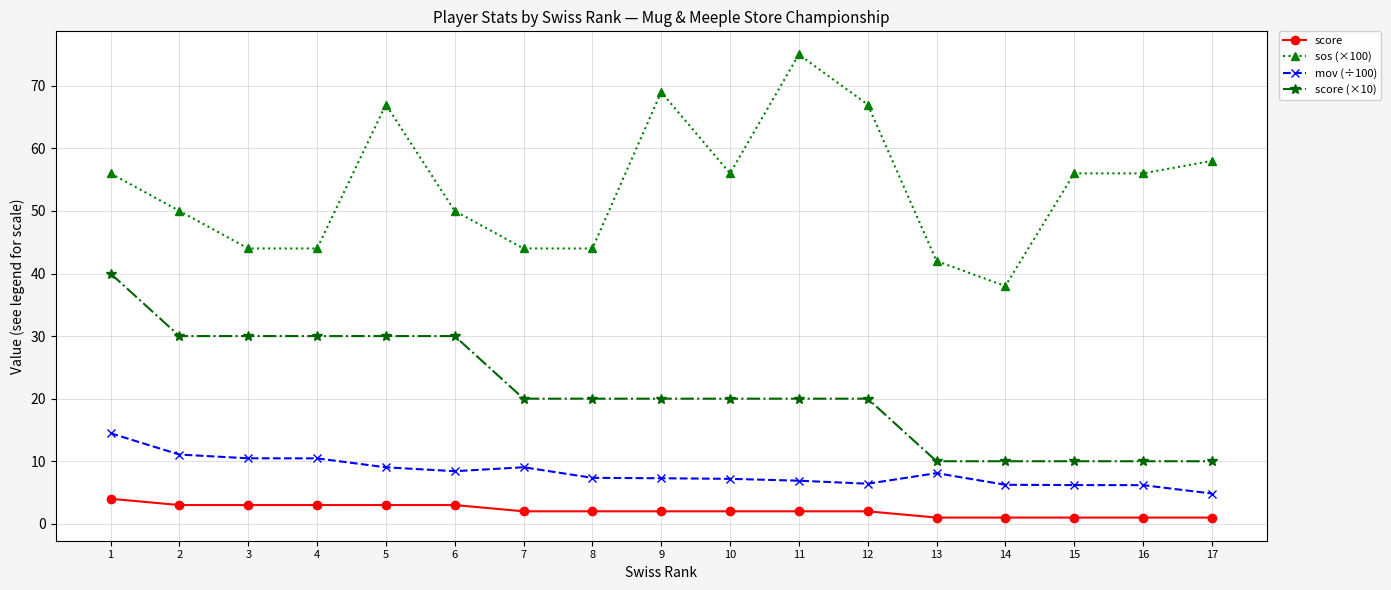

What is the value of the score (×10) point at the 3rd from the left?

30.0